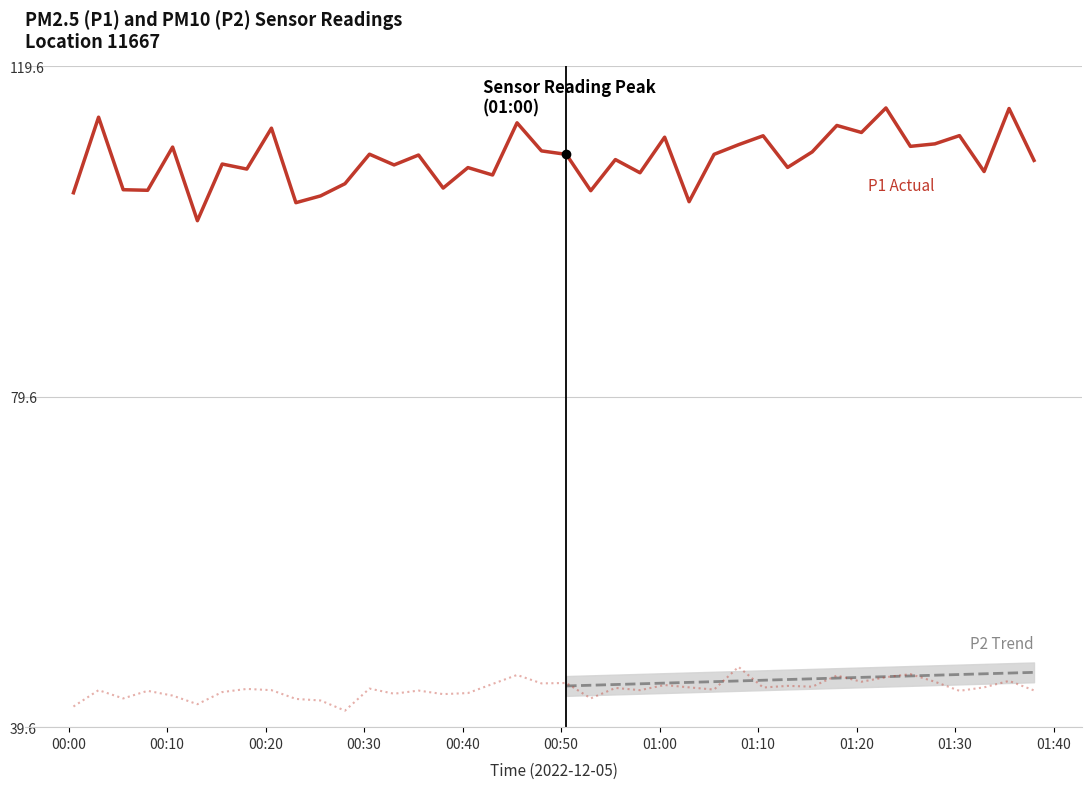

The value of P2 at 16 is 78.7. True or false?

False